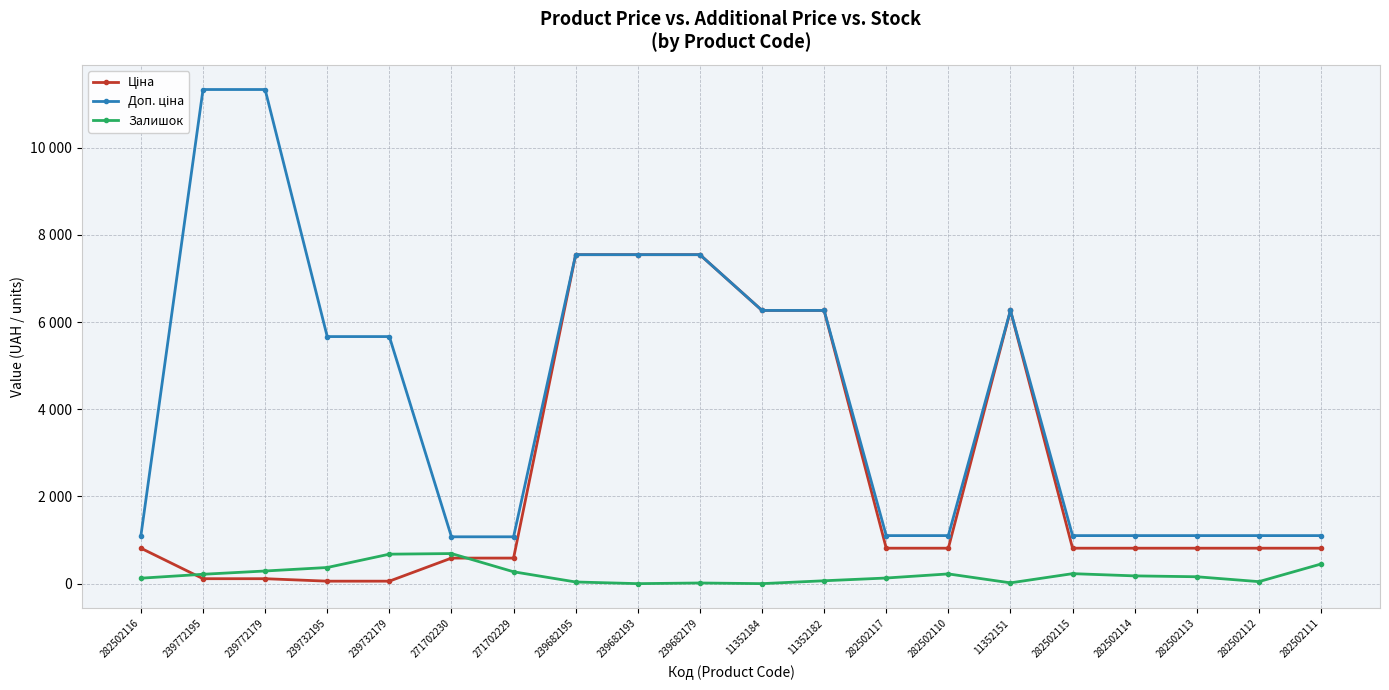

At 239772179, list the series in order from largest to smallest.

Доп. ціна, Залишок, Ціна